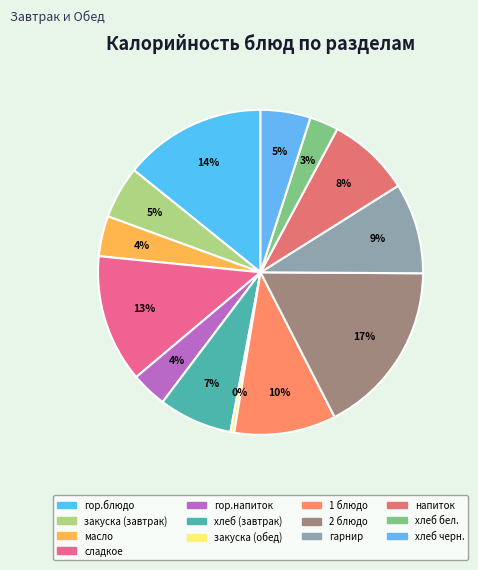

Is it true that 2 блюдо is 27% of the pie?

False